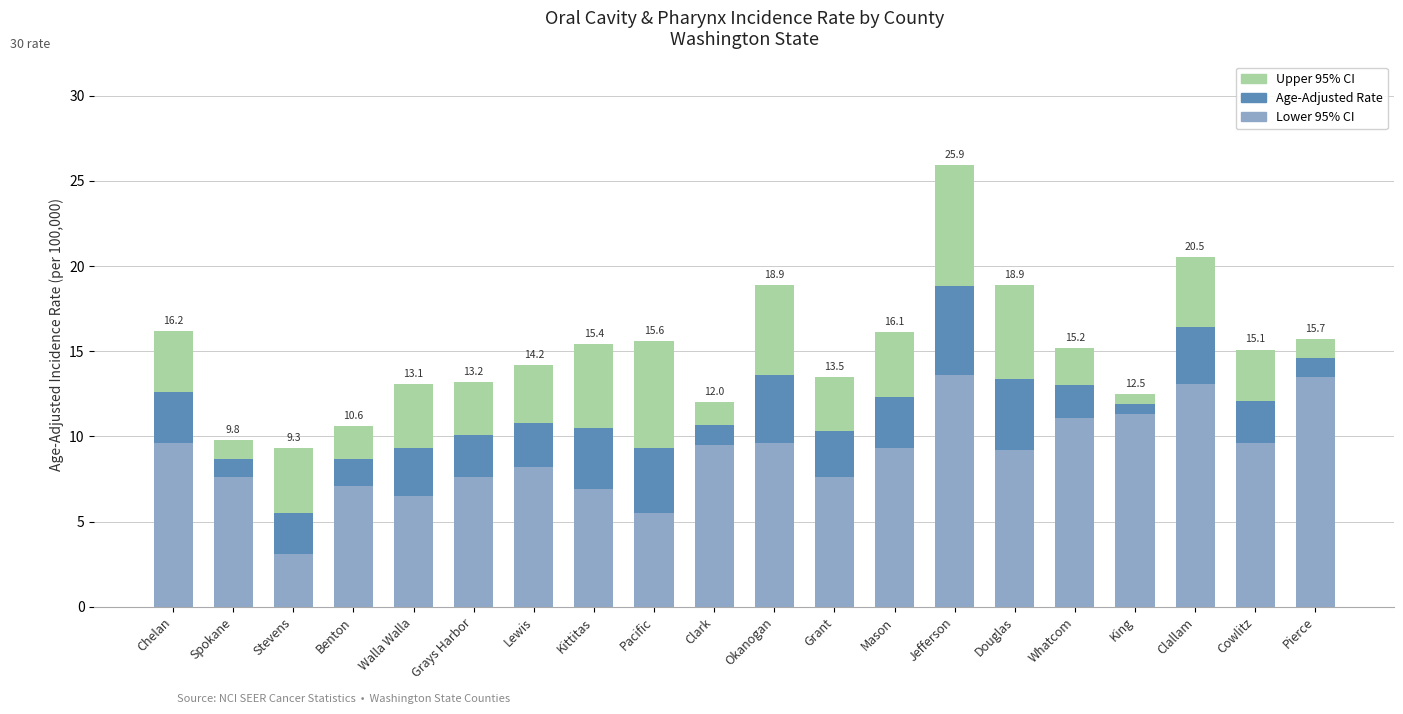

What is the total value across all series at Stevens?

9.3